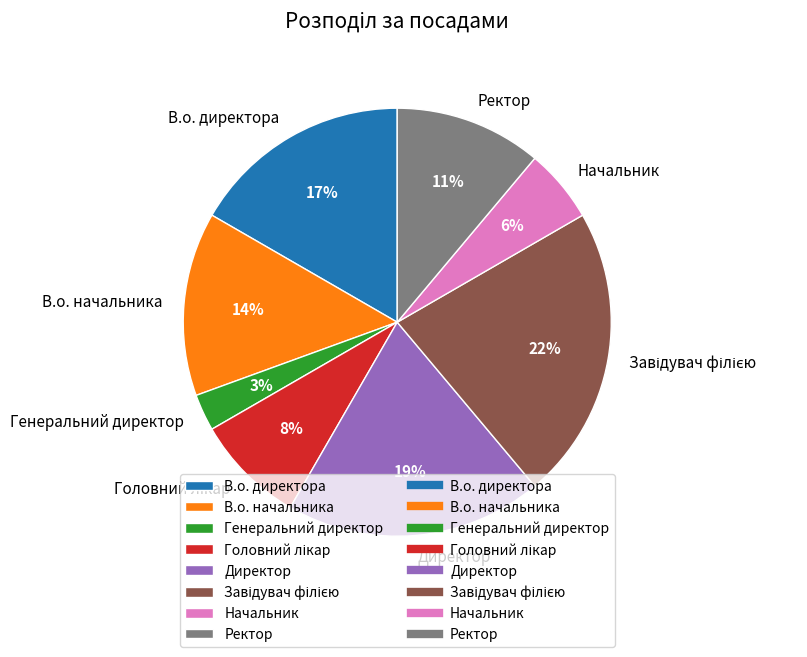

How many slices are in this pie chart?

8